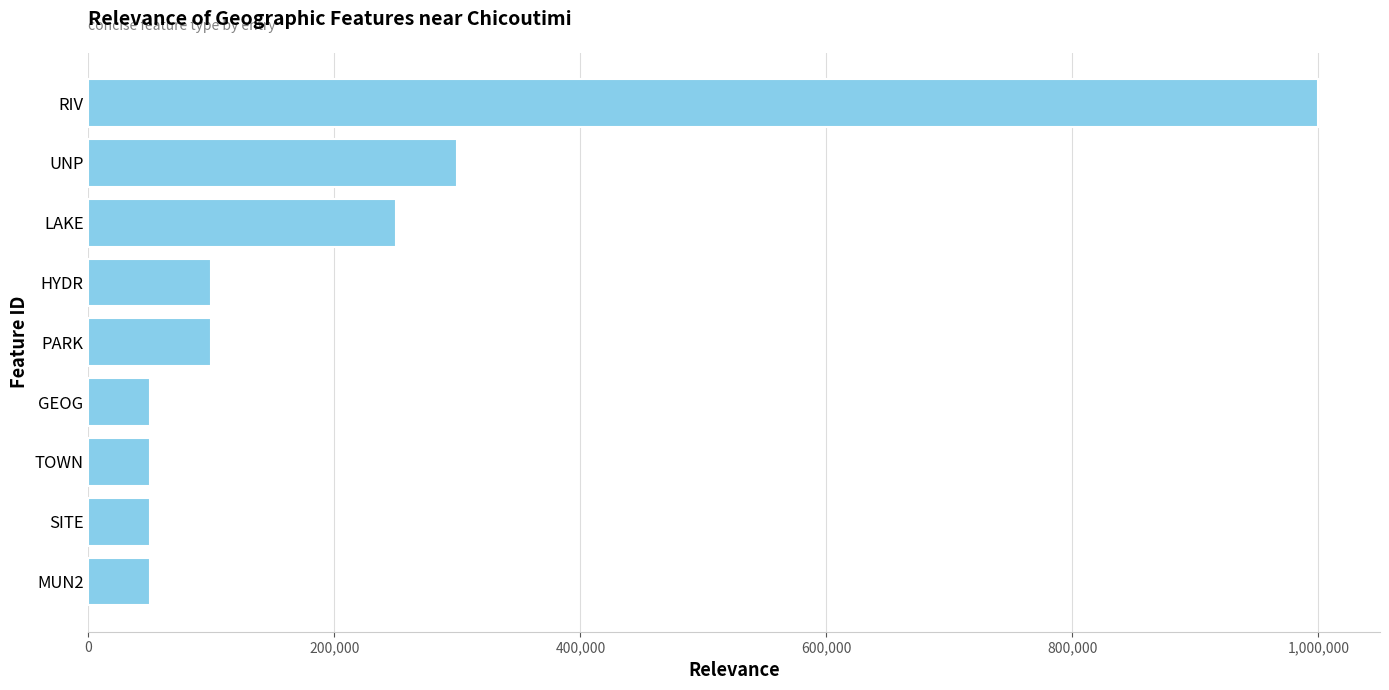

What is the label of the 6th bar from the bottom?

HYDR